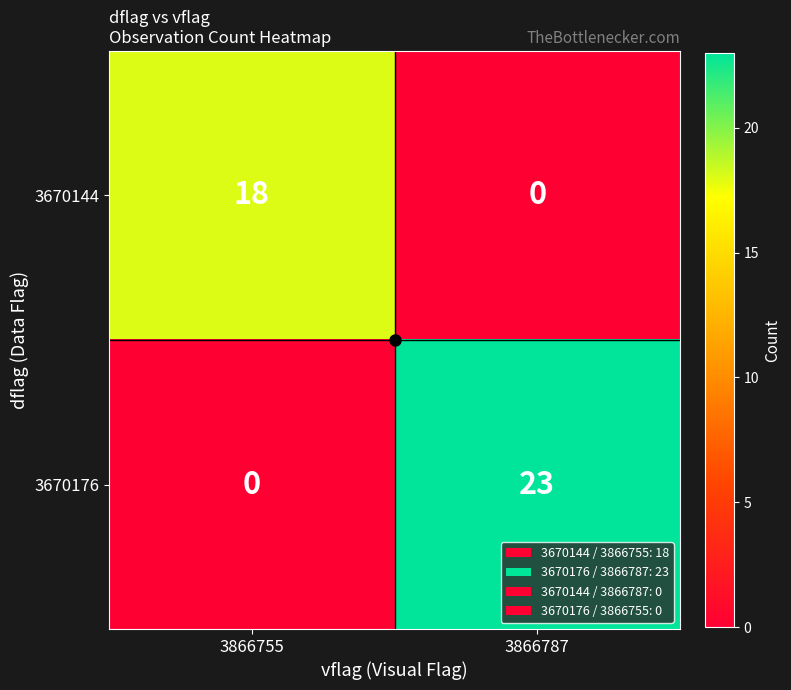

What is the difference between the highest and lowest values at 3866787?

23